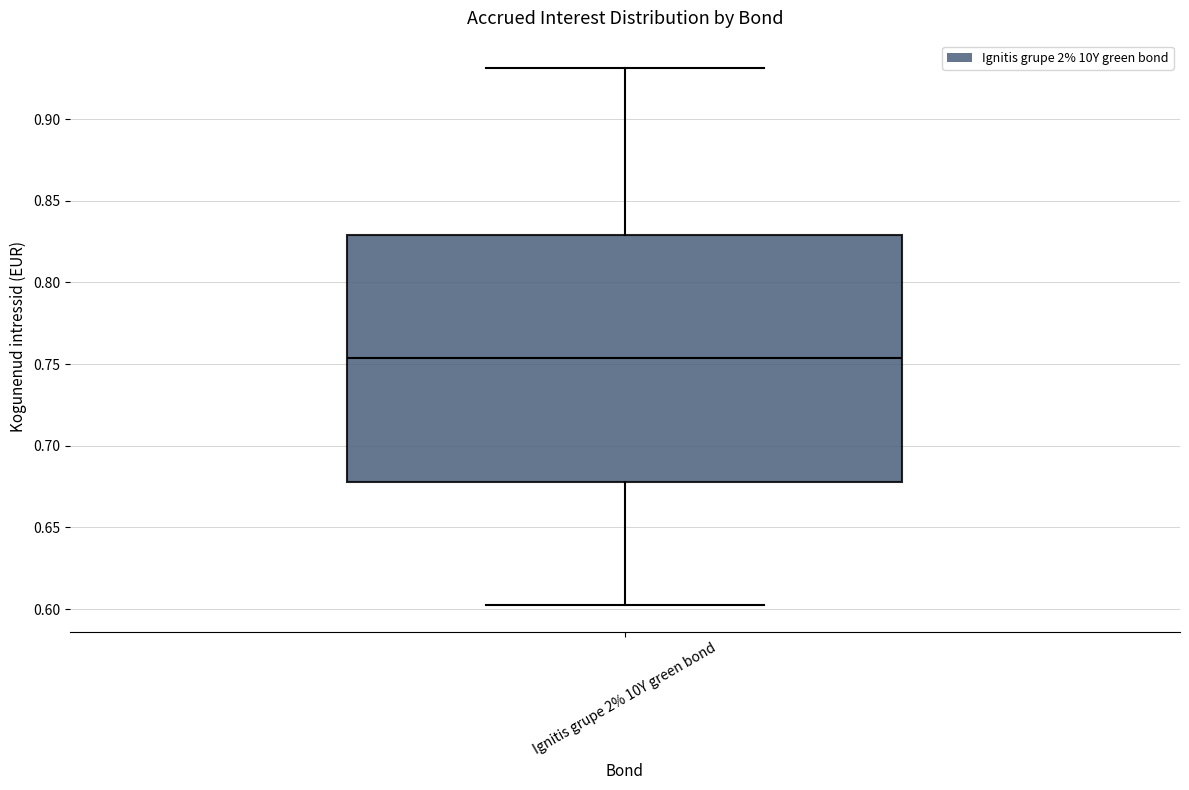

Transcribe this box plot: give where the median line is, the range the box spans, and where the two whiskers end, as read against the y-axis. The values are not printed on the chart, so give them approximately, as read against the axis.

median 0.755, box 0.680 to 0.830, whiskers 0.605 to 0.930